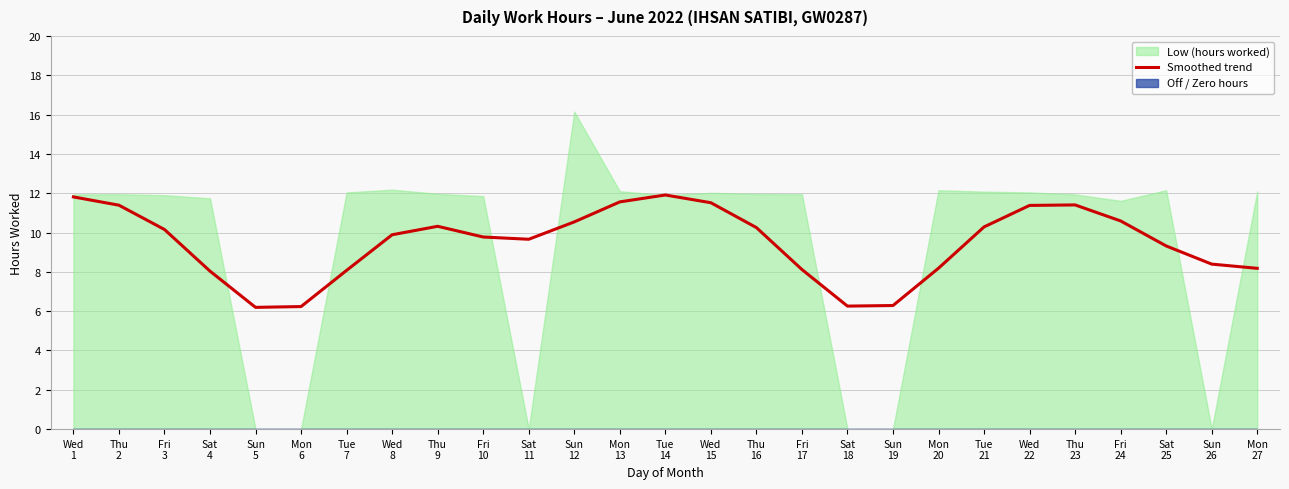

What is the sum of all values?

255.7